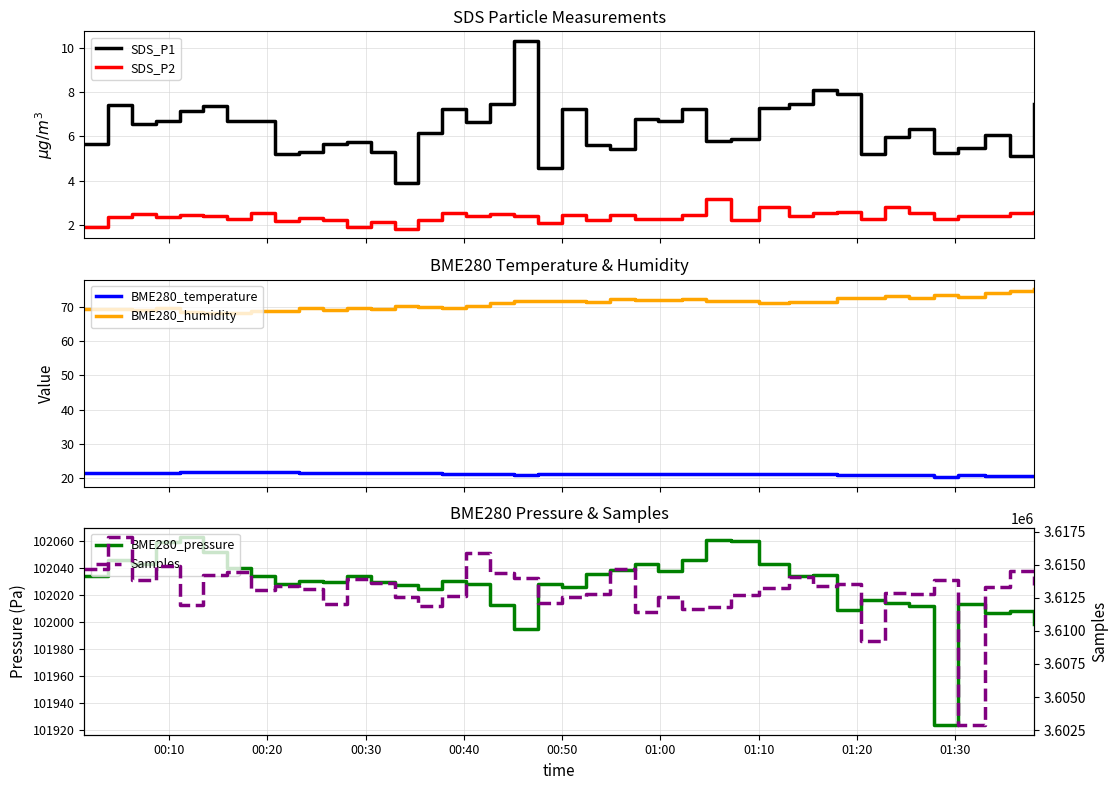

What is the highest value of the SDS_P2 series?

3.2